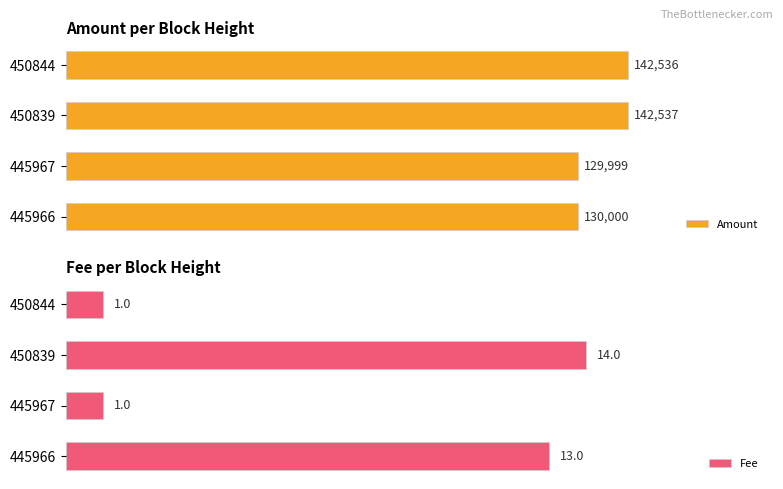

List the labels in order of Amount value, largest first.

450839, 450844, 445966, 445967